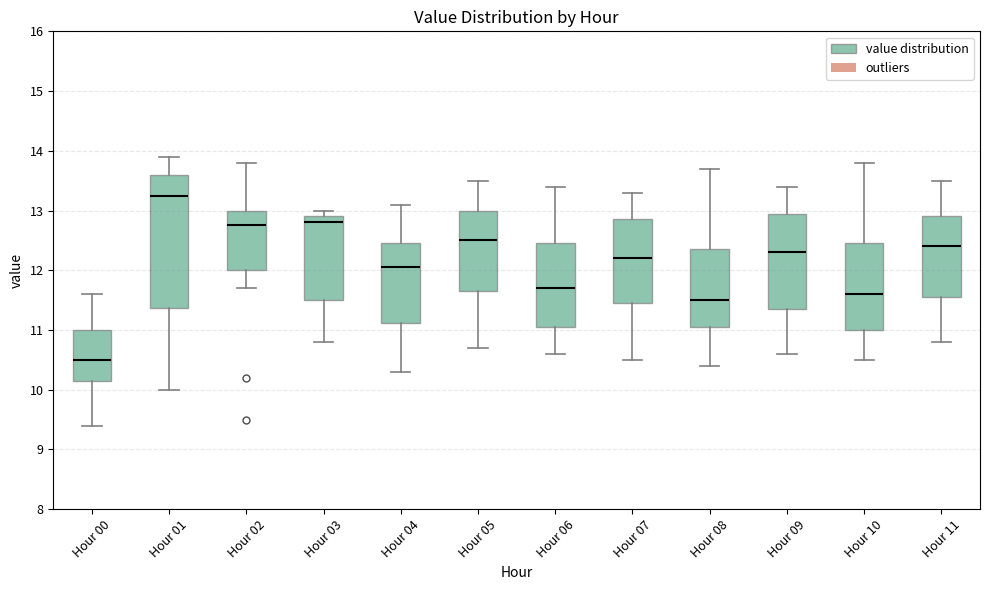

Where does the upper whisker of the box for Hour 10 end on the y-axis? The values are not printed on the chart, so give them approximately, as read against the axis.

13.8